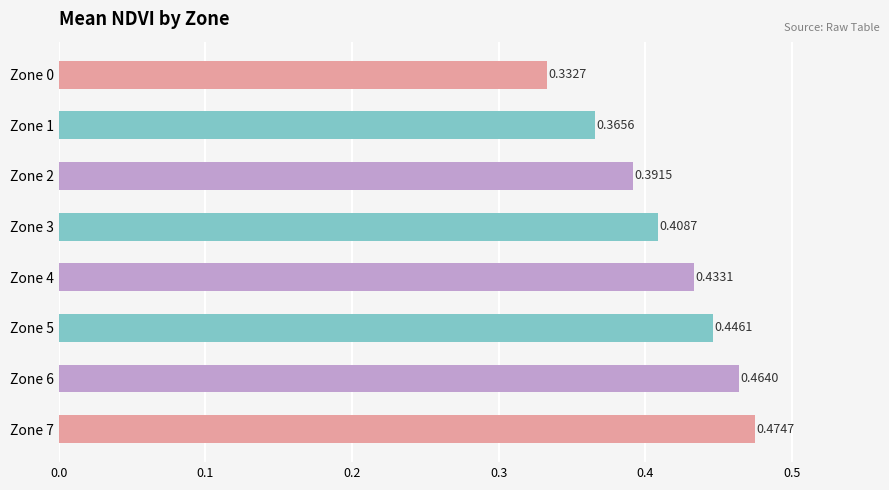

What is the change in value from Zone 3 to Zone 6?

+0.1